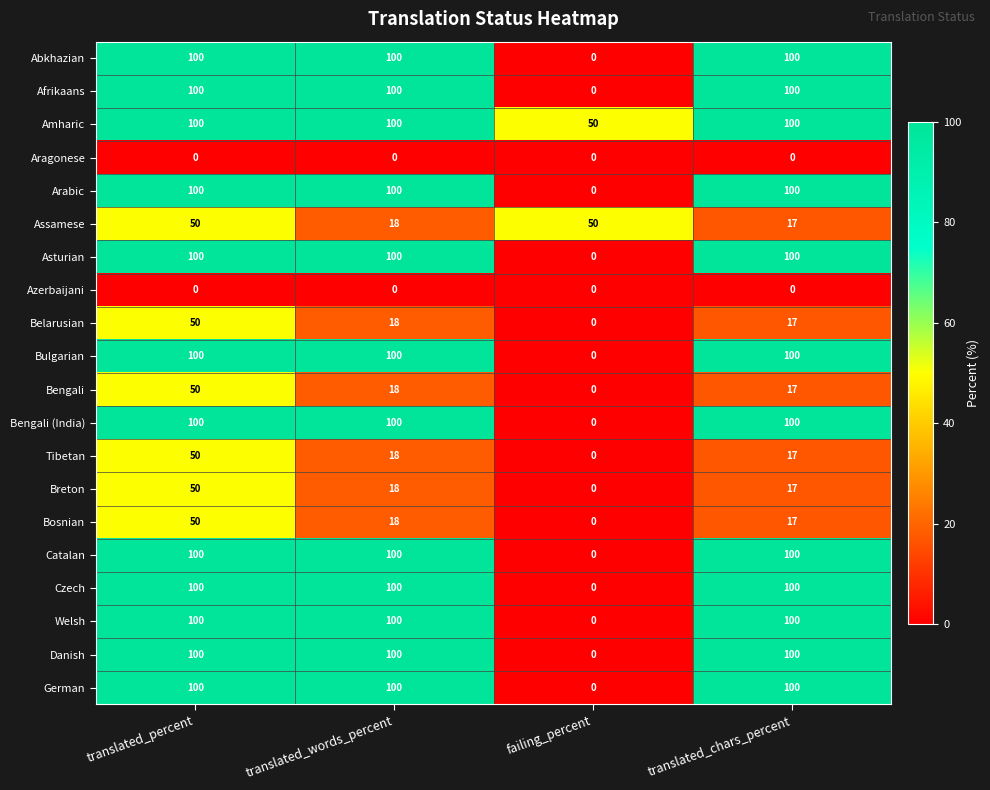

What is the approximate value of Breton at translated_words_percent, to the nearest 5?

20